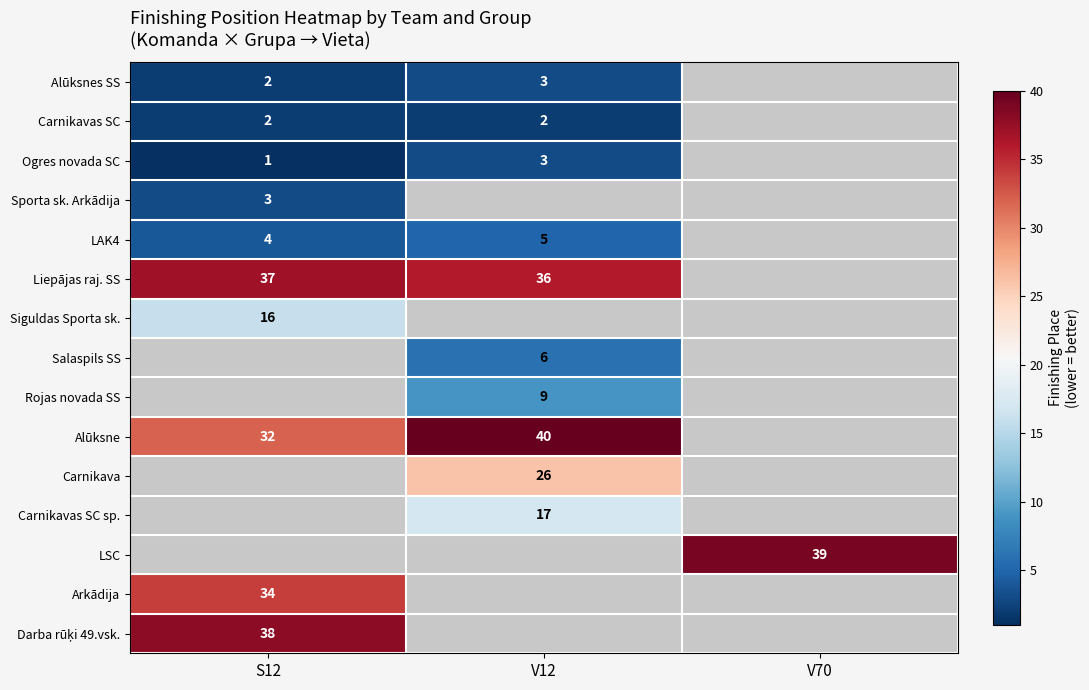

The Alūksnes SS series shows 2 at S12. True or false?

True